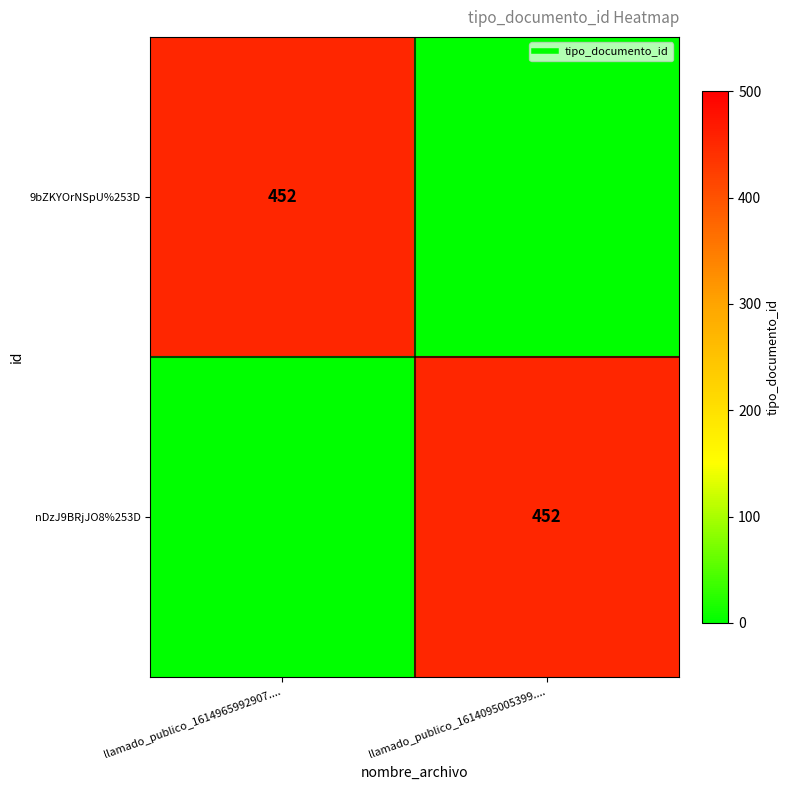

What is the sum of the 9bZKYOrNSpU%253D values at llamado_publico_1614965992907.... and llamado_publico_1614095005399....?

452